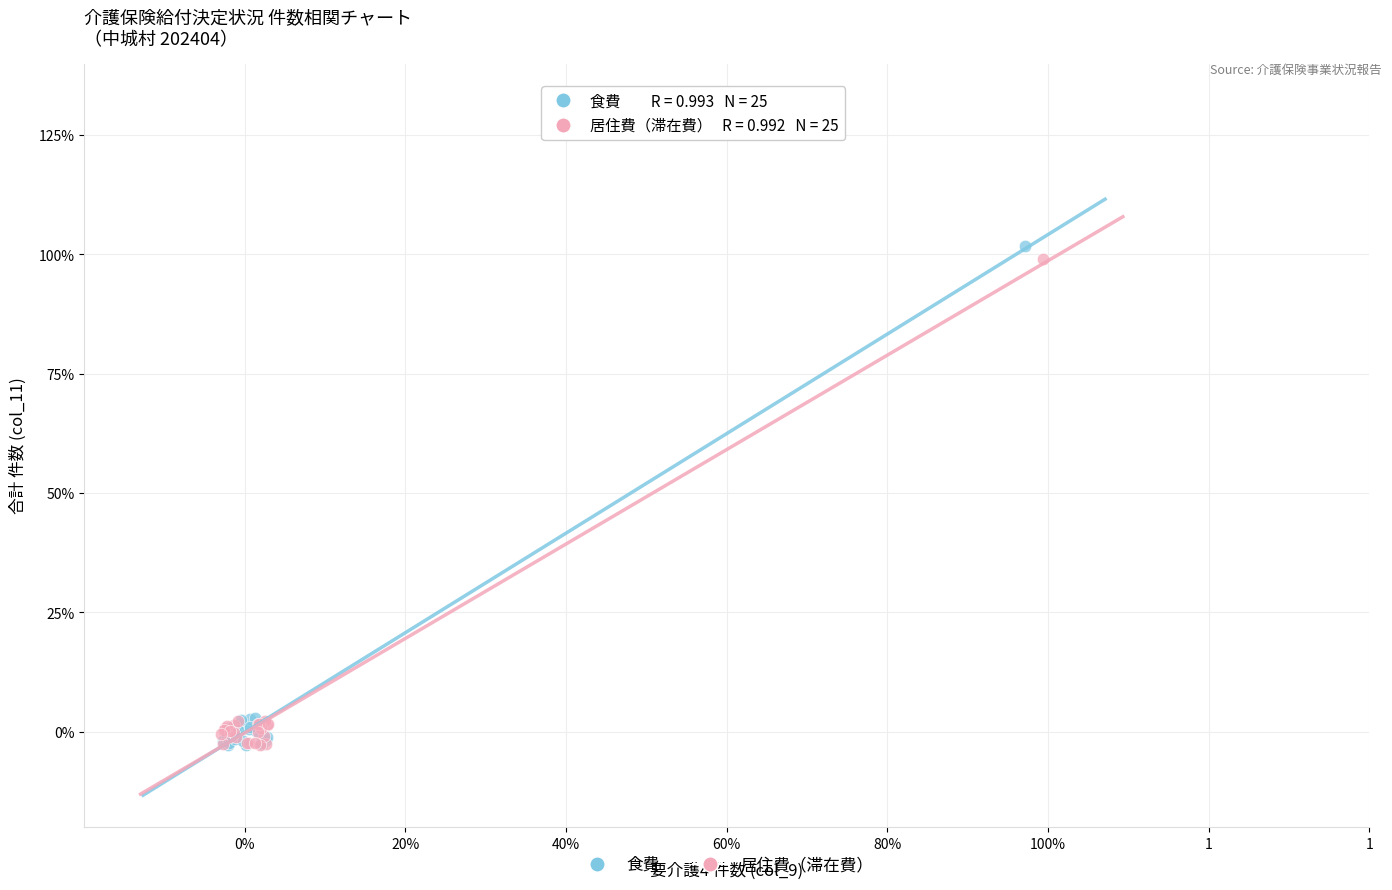

Which series contains the highest Y value?

食費